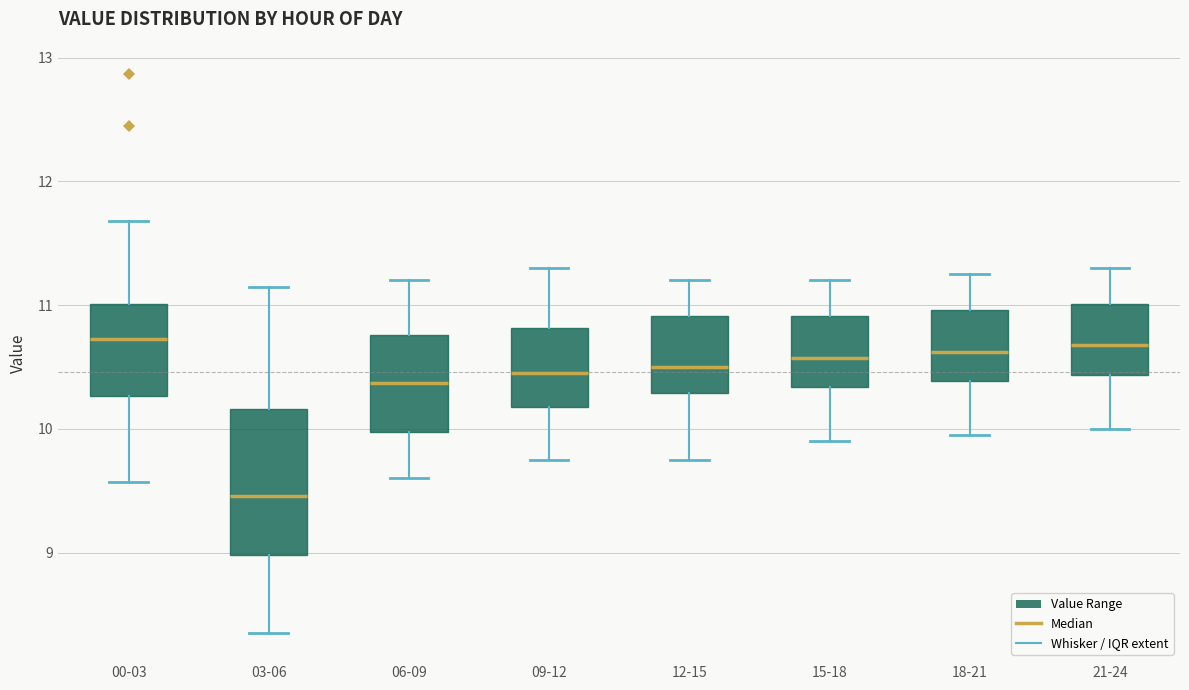

Which box is the tallest, from its lower edge to its upper edge?

03-06